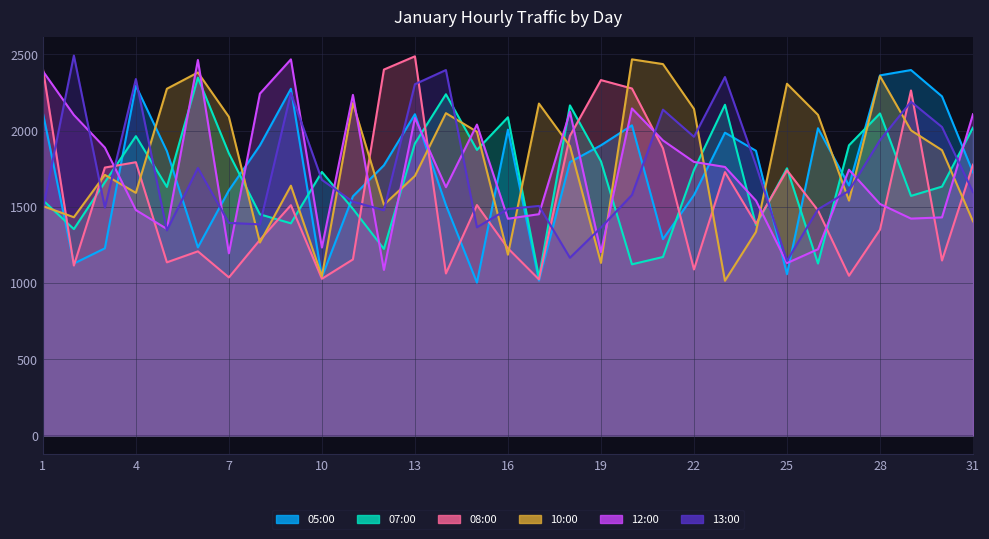

Reading right to left, extract all data points from this chart.

05:00: 1726	2225	2398	2363	1640	2016	1058	1868	1987	1577	1288	2035	1904	1794	1016	2007	1003	1512	2108	1773	1569	1039	2275	1903	1608	1234	1866	2295	1228	1128	2117
07:00: 2020	1633	1572	2113	1904	1128	1753	1380	2170	1742	1171	1123	1799	2166	1039	2088	1874	2239	1916	1224	1487	1729	1392	1451	1851	2348	1631	1964	1662	1354	1544
08:00: 1777	1148	2264	1350	1048	1477	1740	1390	1728	1089	1884	2277	2332	1966	1024	1228	1512	1063	2488	2401	1155	1028	1511	1283	1037	1208	1136	1793	1758	1115	2408
10:00: 1405	1872	2002	2358	1541	2104	2308	1336	1015	2143	2437	2468	1132	1899	2178	1186	1993	2115	1703	1514	2181	1044	1639	1266	2091	2382	2275	1592	1710	1432	1505
12:00: 2108	1431	1423	1519	1744	1222	1131	1541	1762	1795	1936	2146	1203	2124	1452	1422	2040	1629	2083	1086	2235	1233	2468	2243	1195	2464	1355	1479	1889	2103	2391
13:00: 1597	2024	2190	1938	1605	1484	1146	1774	2352	1960	2138	1578	1364	1166	1506	1486	1366	2398	2305	1478	1534	1677	2247	1385	1395	1755	1346	2339	1495	2493	1486